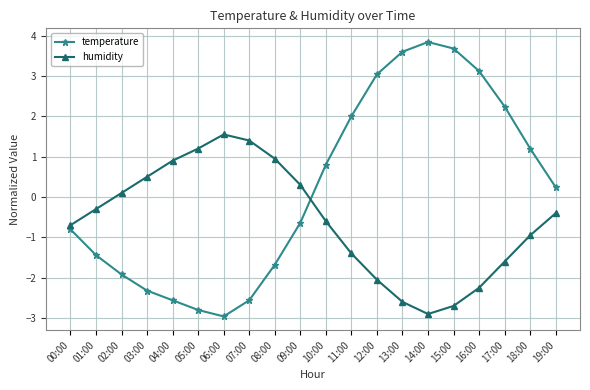

What is the maximum value for temperature?

3.8